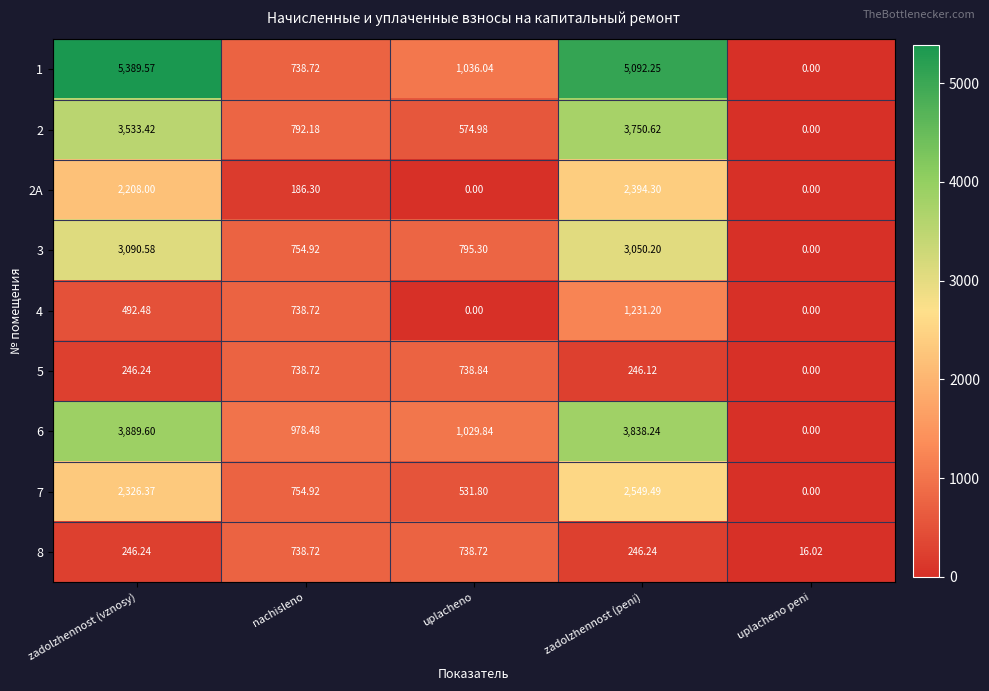

How many values in the 4 series exceed 492?

3